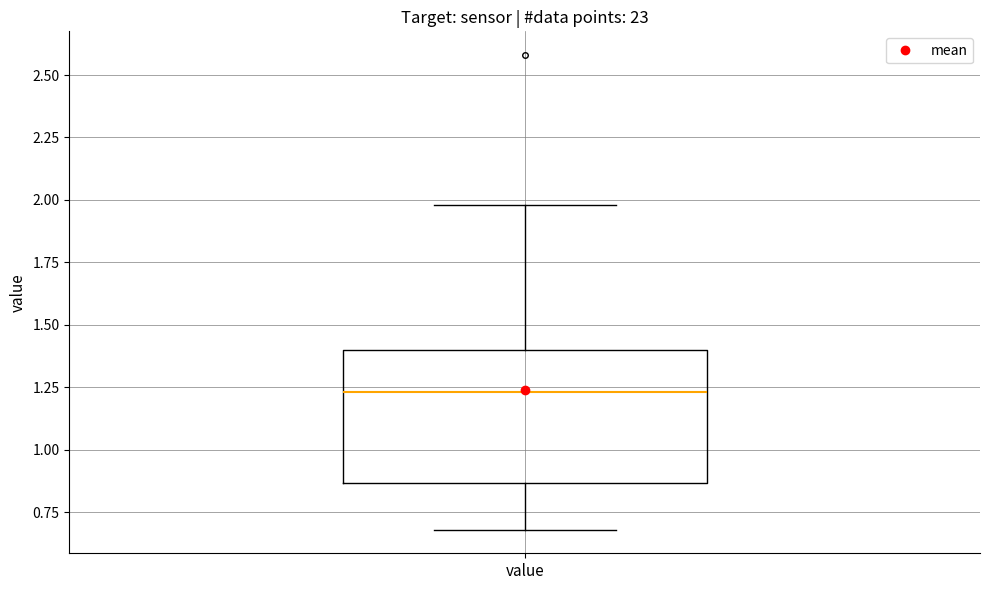

Read this box plot against the y-axis: the position of the median line, the range covered by the box, and the ends of both whiskers. The values are not printed on the chart, so give them approximately, as read against the axis.

median 1.25, box 0.85 to 1.40, whiskers 0.70 to 2.00